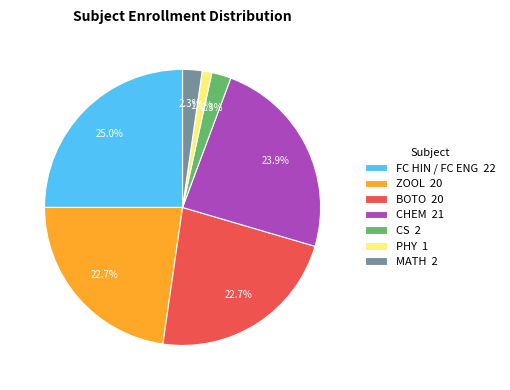

Is ZOOL the majority of the pie?

No